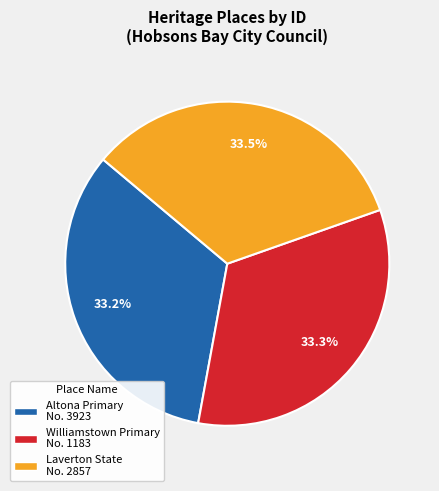

Combined, what portion of the pie is Altona Primary No. 3923 and Laverton State No. 2857?

66.7%